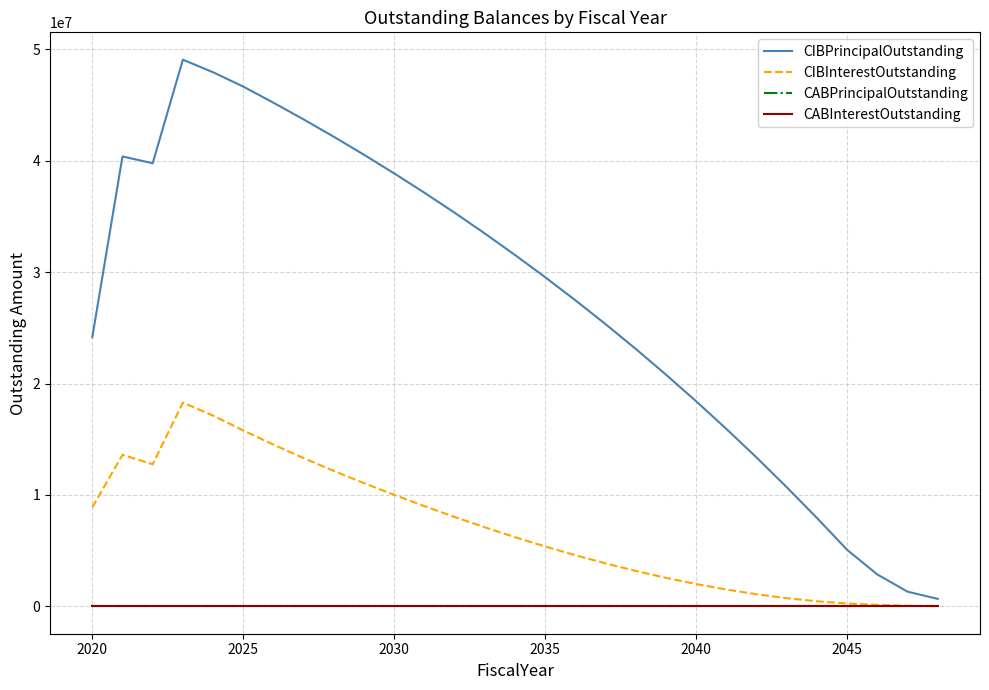

Does the chart display data point markers on the line(s)?

No